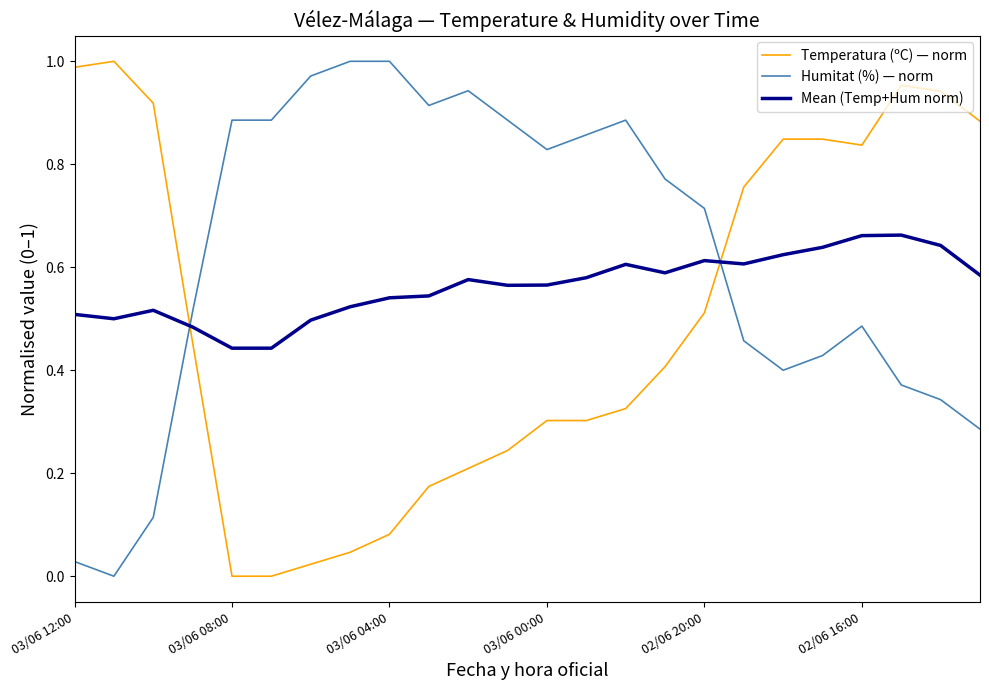

Is this an area chart (filled region under the line)?

No